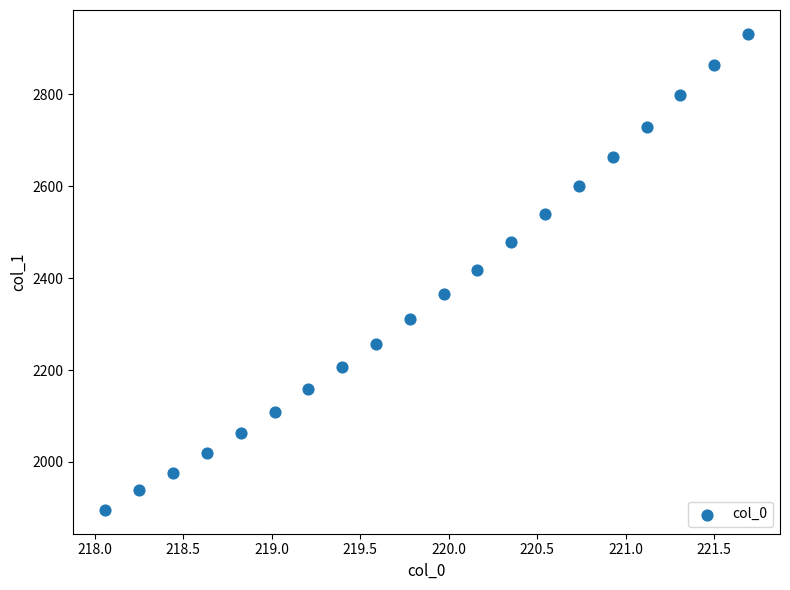

How many points are shown in the scatter plot?

20